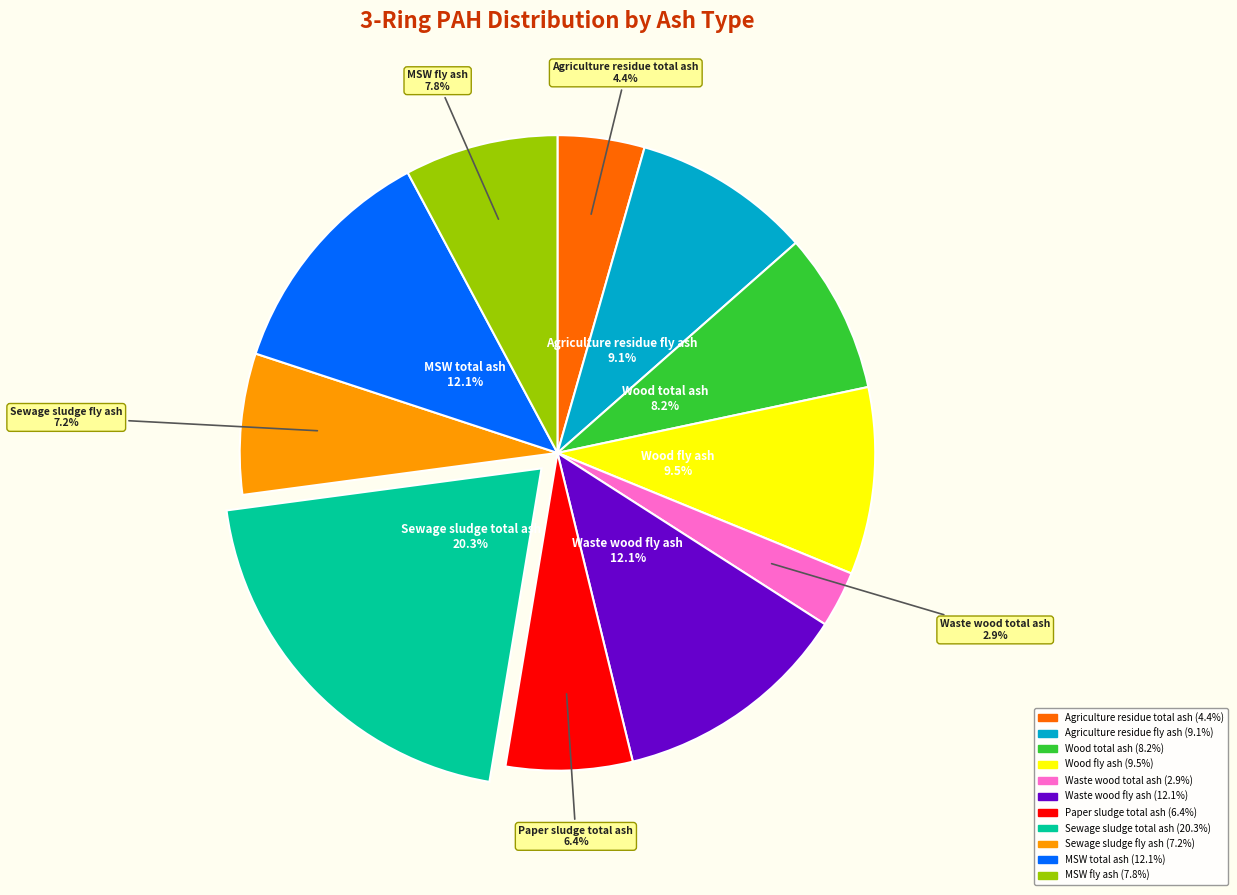

What percentage is the Sewage sludge fly ash slice, to the nearest percent?

7%